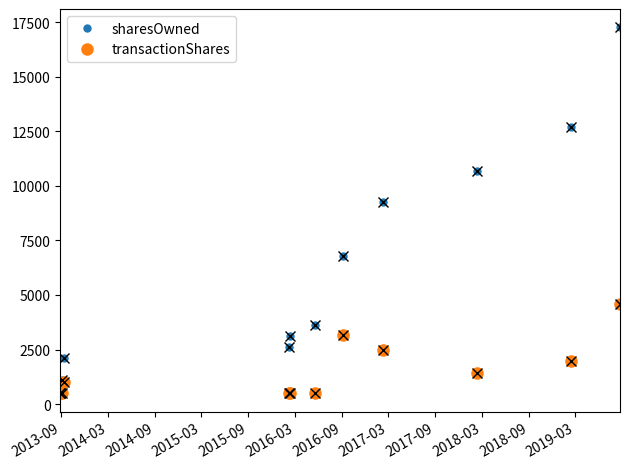

What is the value of the transactionShares point at the 9th from the left?

1436